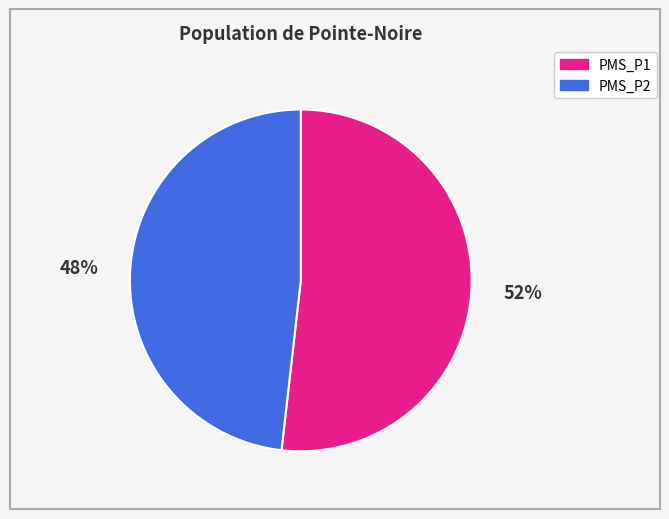

Which category has the biggest portion of the pie?

PMS_P1